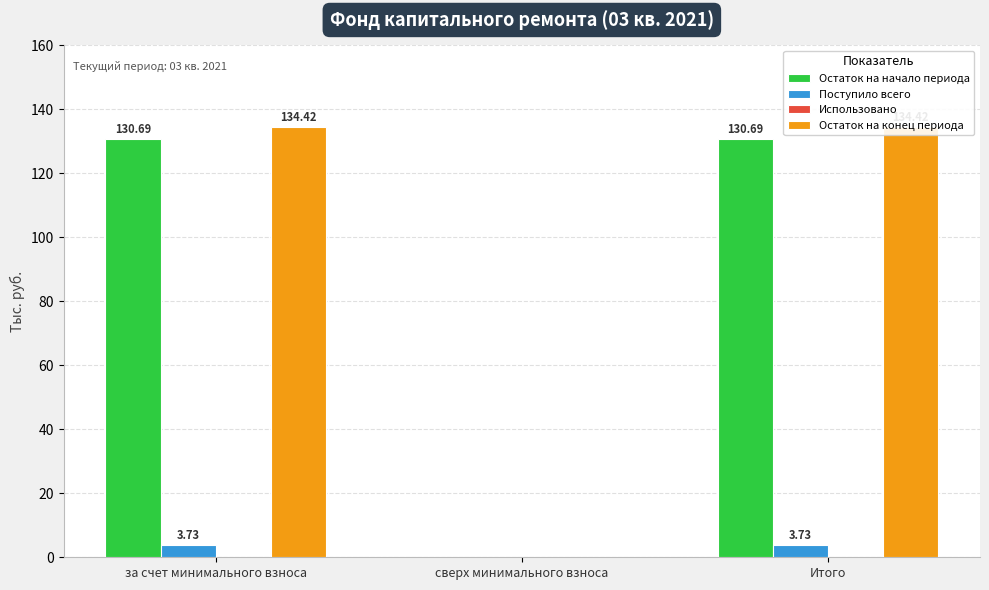

At how many categories does at least one series exceed 0?

2